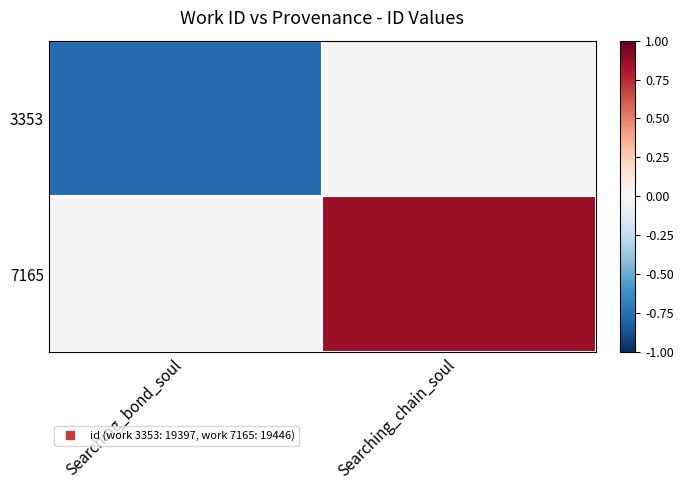

What is the greatest value displayed?

0.9